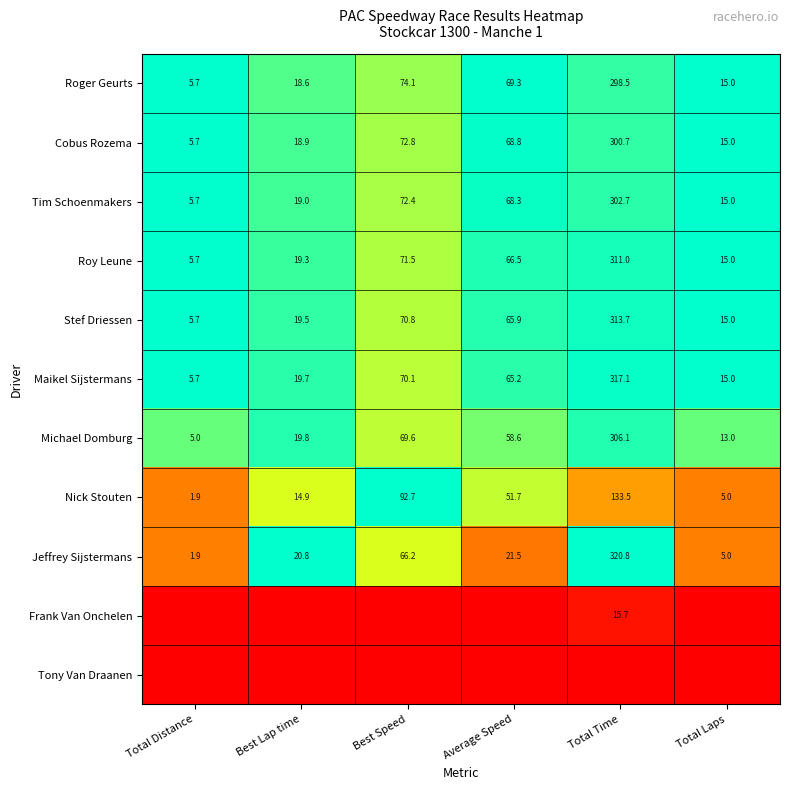

Is the value of Tim Schoenmakers at Total Laps greater than the value of Roy Leune at Total Distance?

Yes